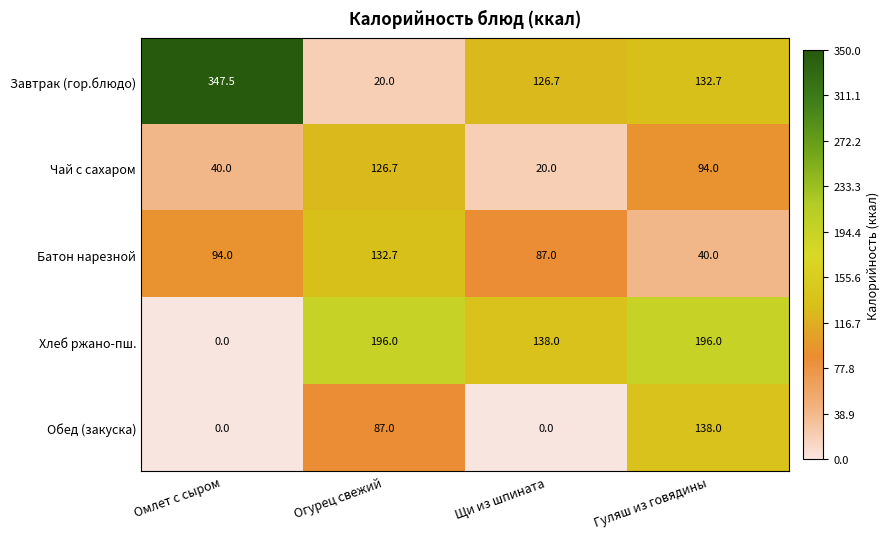

True or false: Хлеб ржано-пш. has a value of 138.0 at Щи из шпината.

True